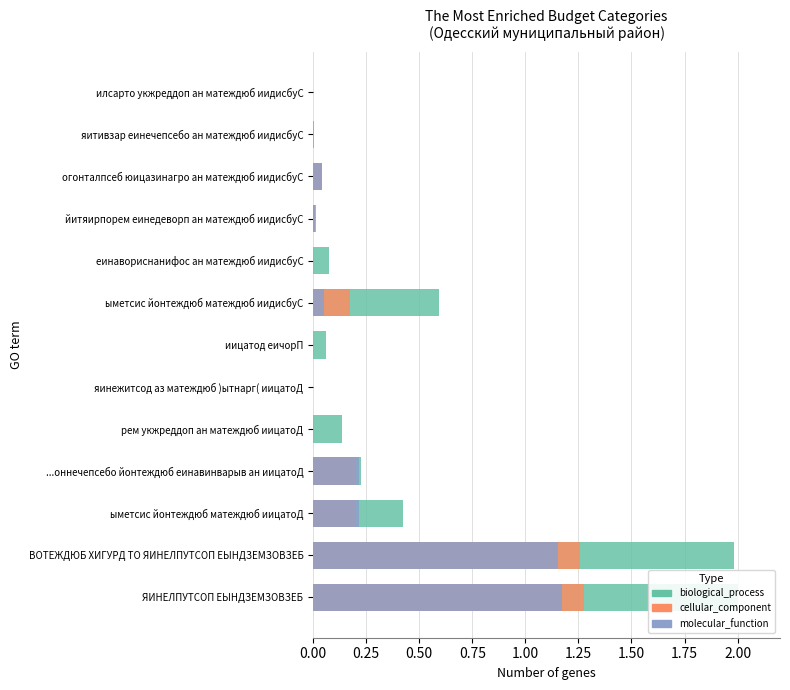

What are all the series names shown in the legend?

biological_process, cellular_component, molecular_function